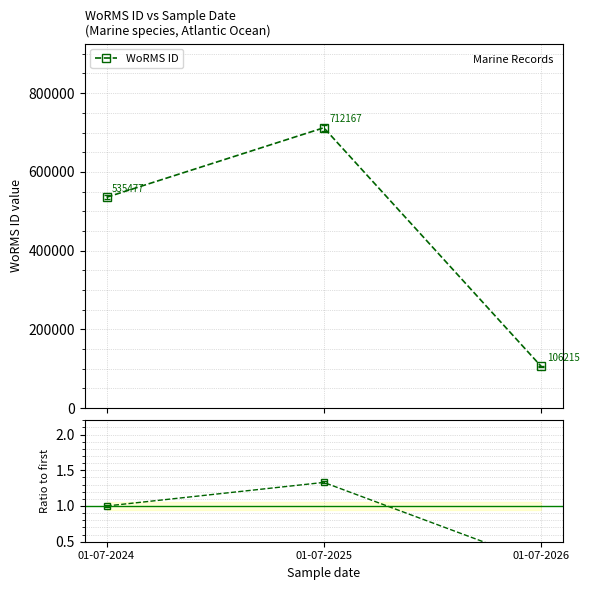

How many lines are shown in the chart?

2